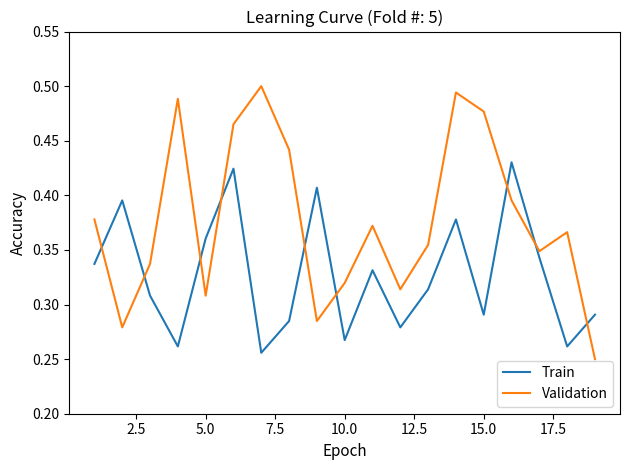

List the series in order of their peak value, lowest first.

Train, Validation